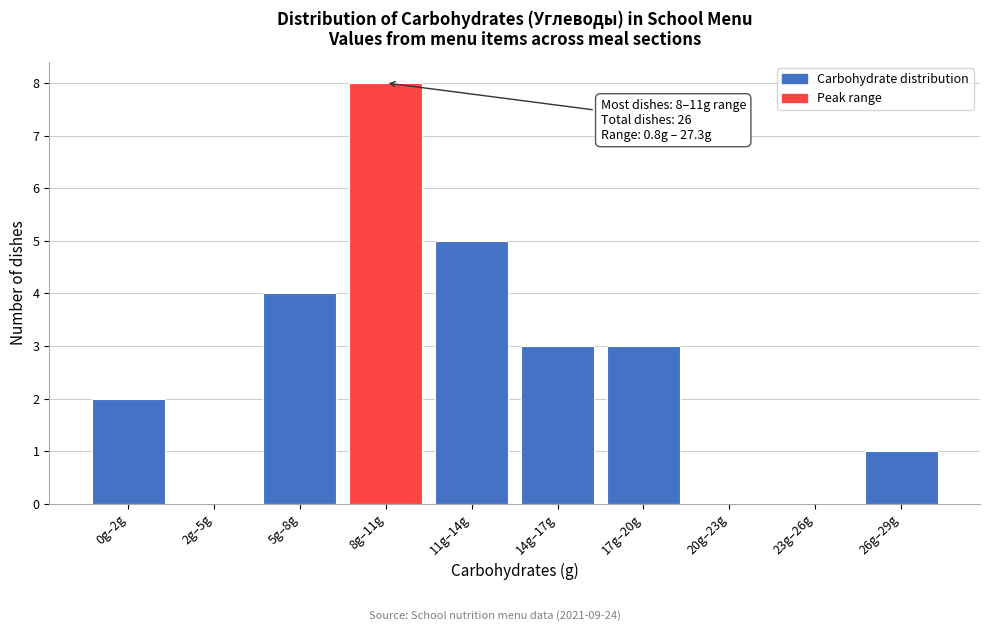

Reading left to right, list all the values displayed in this chart.

0g–2g=2	2g–5g=0	5g–8g=4	8g–11g=8	11g–14g=5	14g–17g=3	17g–20g=3	20g–23g=0	23g–26g=0	26g–29g=1